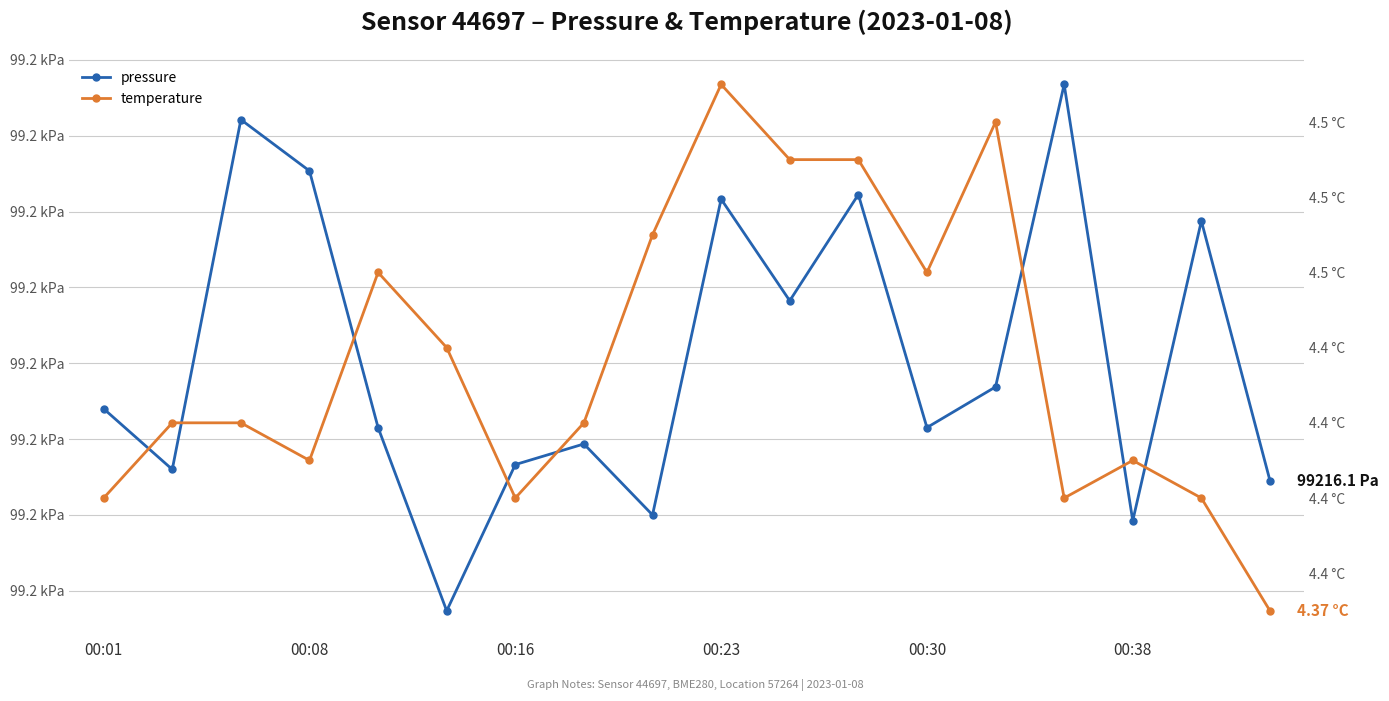

True or false: temperature and pressure cross at least once.

False